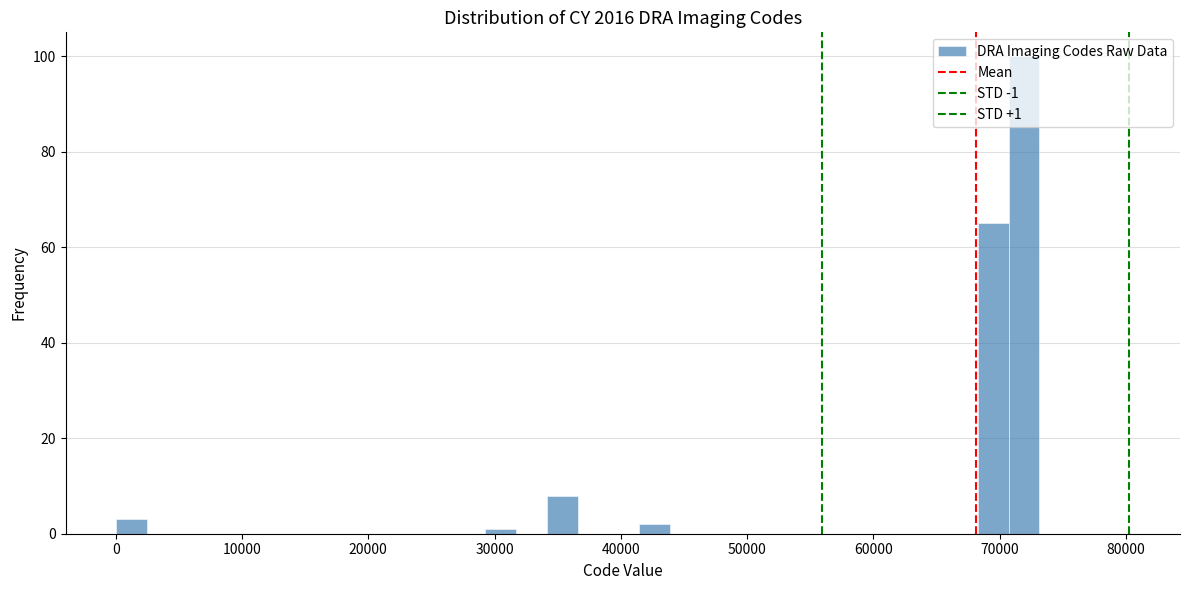

Around what value on the x-axis is the tallest bar? Give the approximate position of its centre, as read against the axis.

72000